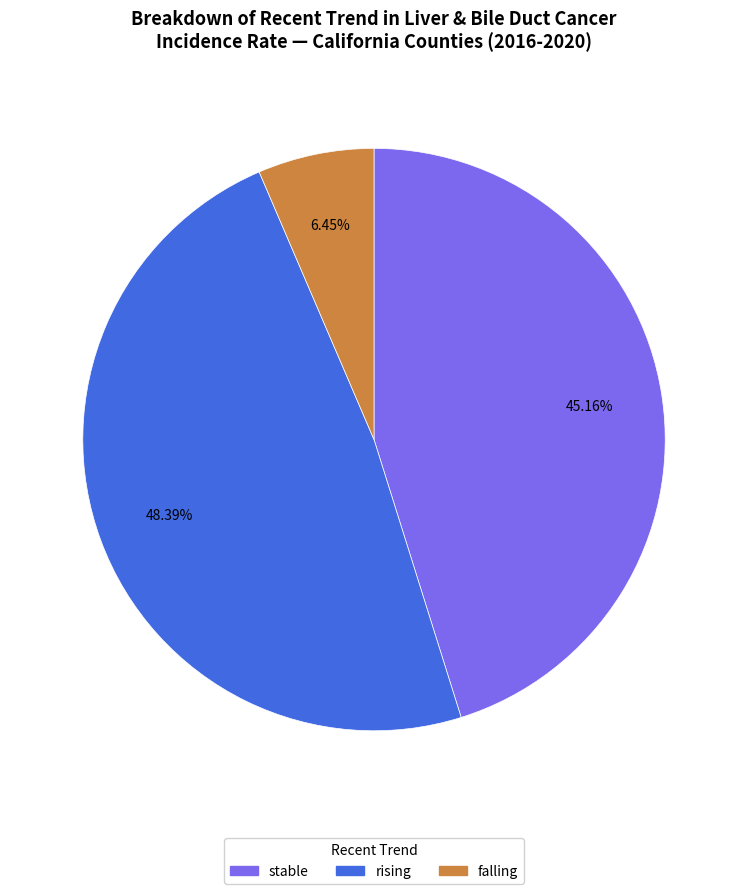

Combined, do stable and rising account for over 50%?

Yes